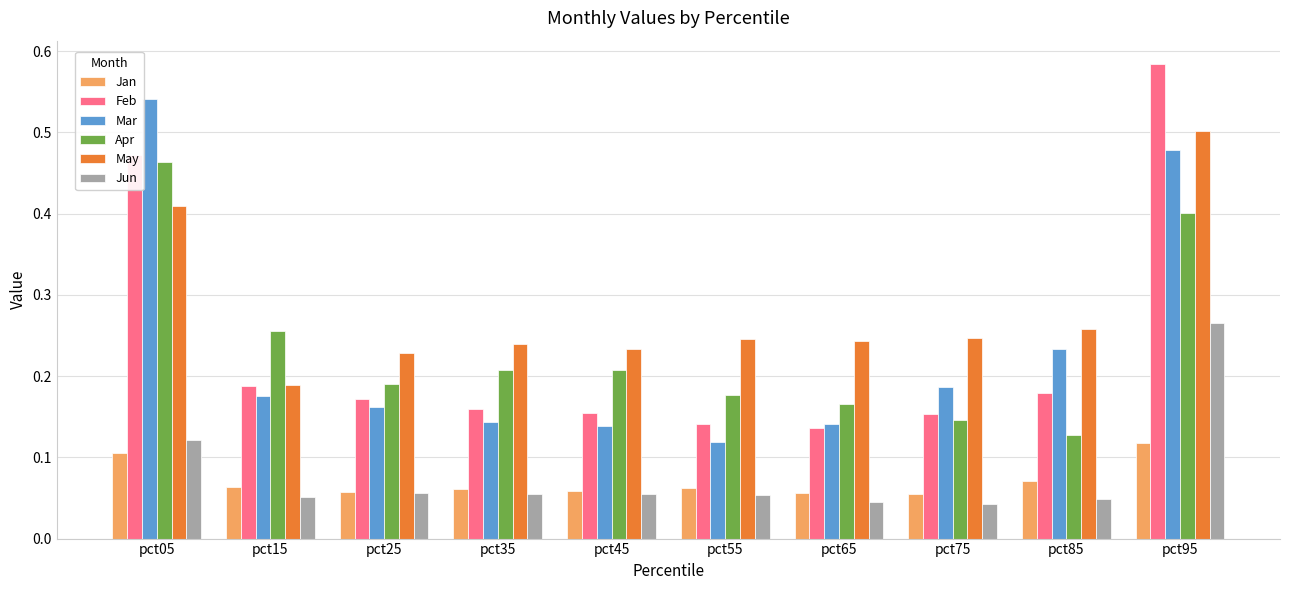

At which category is the sum across all series the highest?

pct95